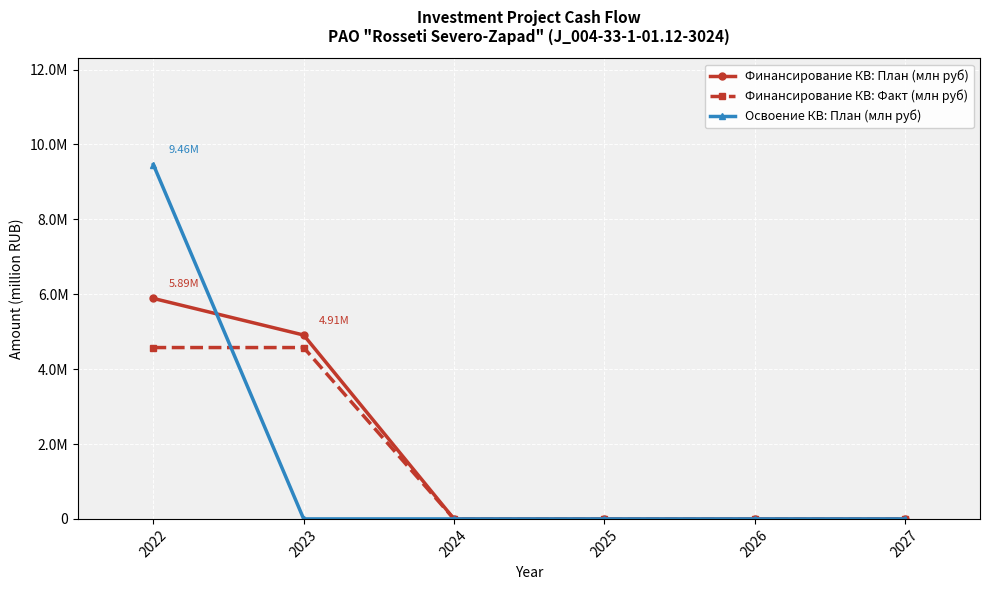

List the series in order of their overall mean, highest first.

Финансирование КВ: План (млн руб), Освоение КВ: План (млн руб), Финансирование КВ: Факт (млн руб)